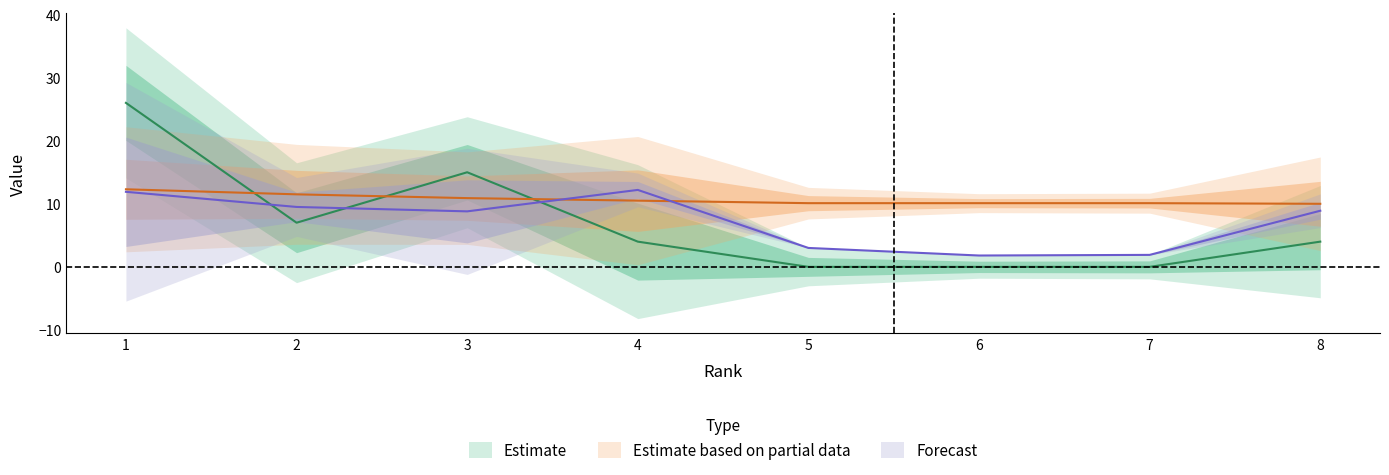

At which category does Citable Docs. (3years) reach its first local valley?

2